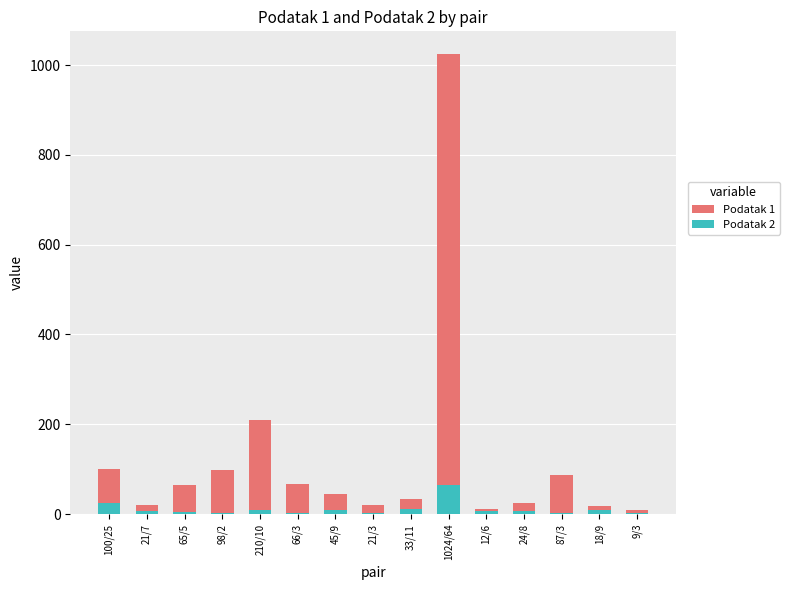

Count the number of data series in this chart.

2